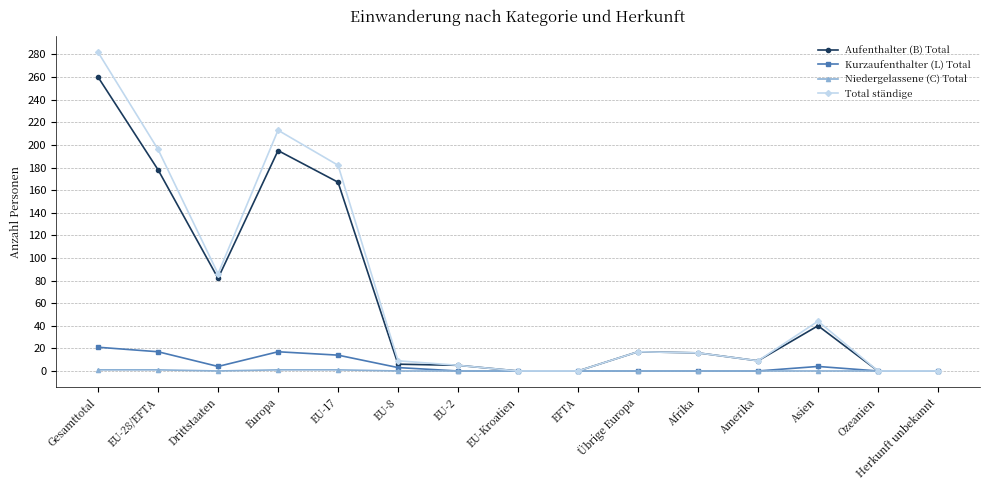

What is the label of the 12th point from the left?

Amerika